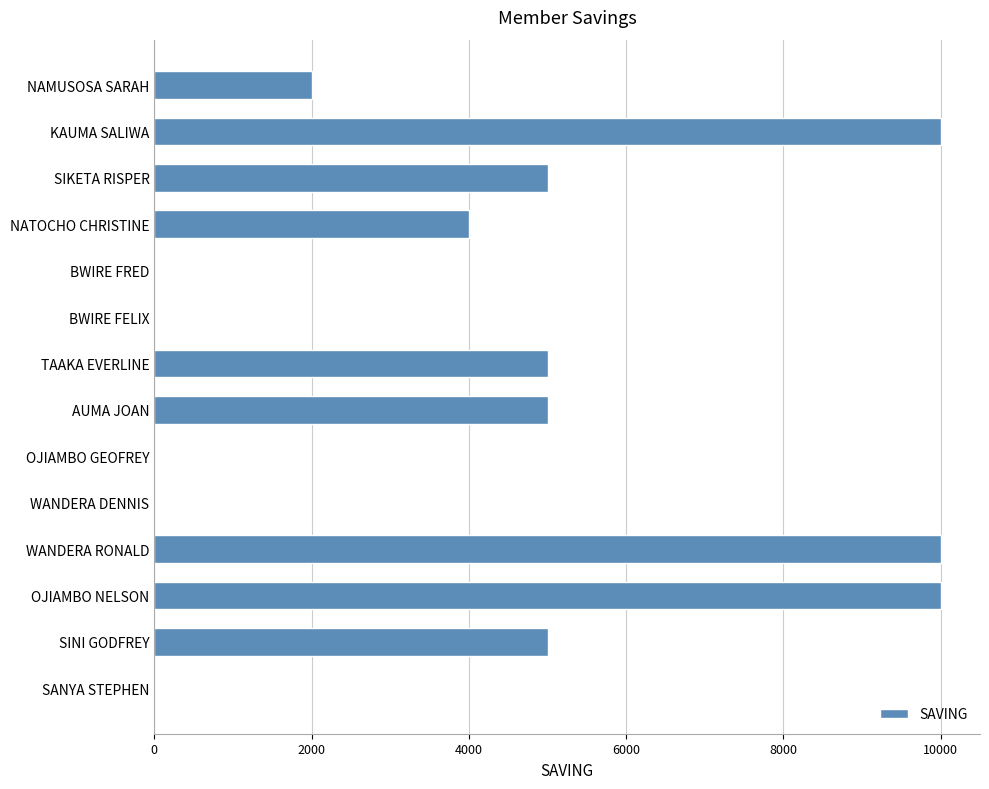

The chart shows a value of 0 at BWIRE FRED. True or false?

True